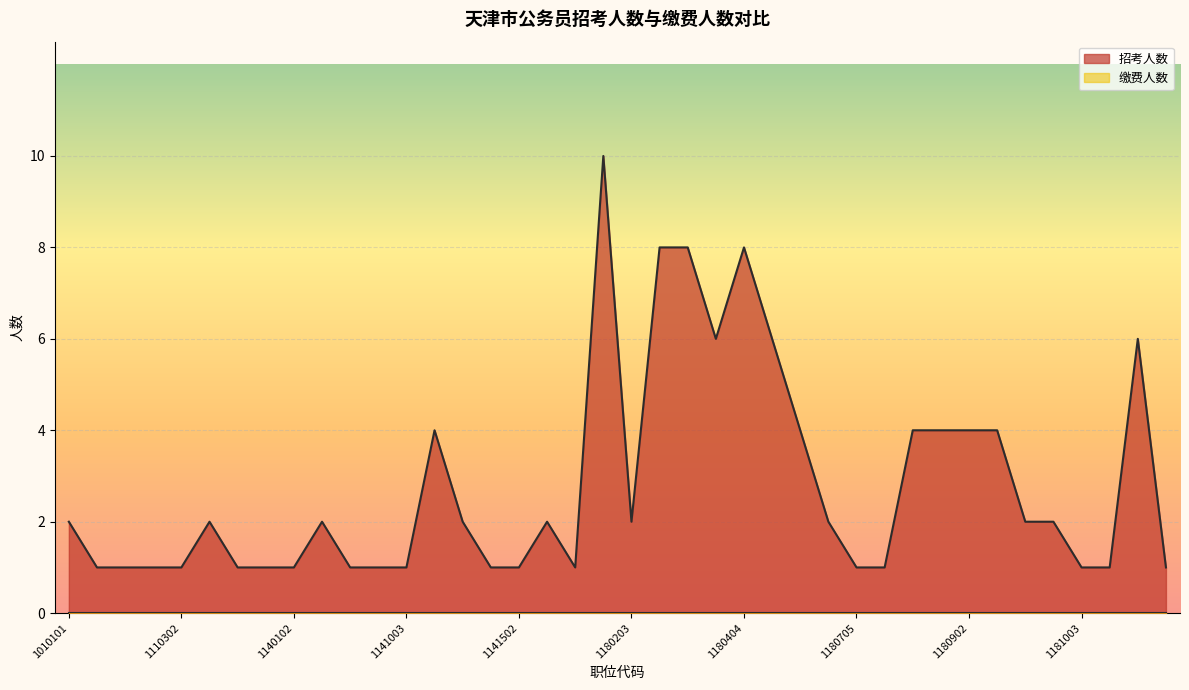

Is it true that the value at 1180705 is 1?

True